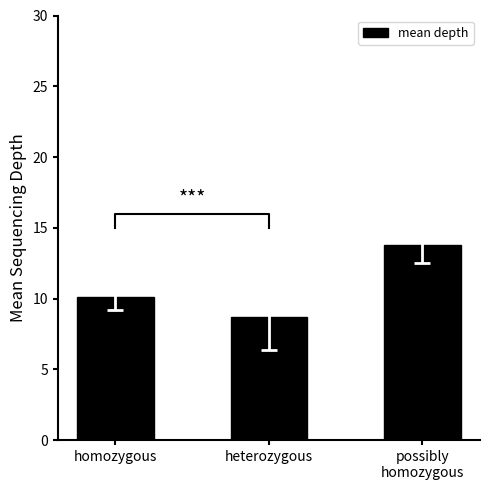

How many values are between 8 and 13?

2